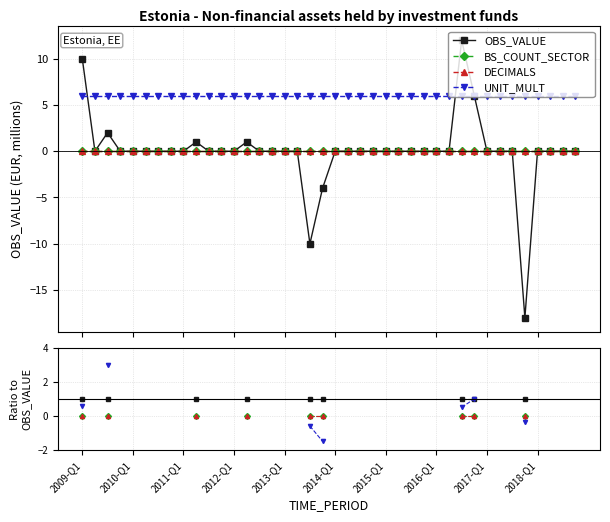

Is it true that DECIMALS equals nan at 20?

False